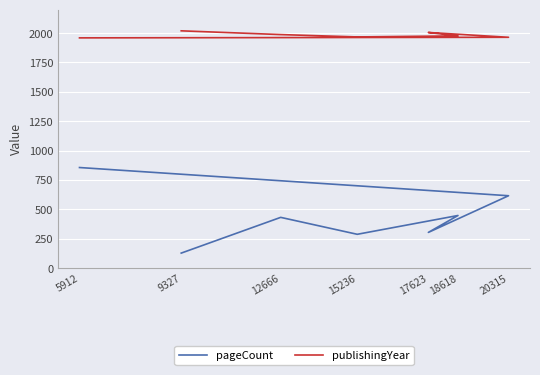

List the series in order of their peak value, lowest first.

pageCount, publishingYear